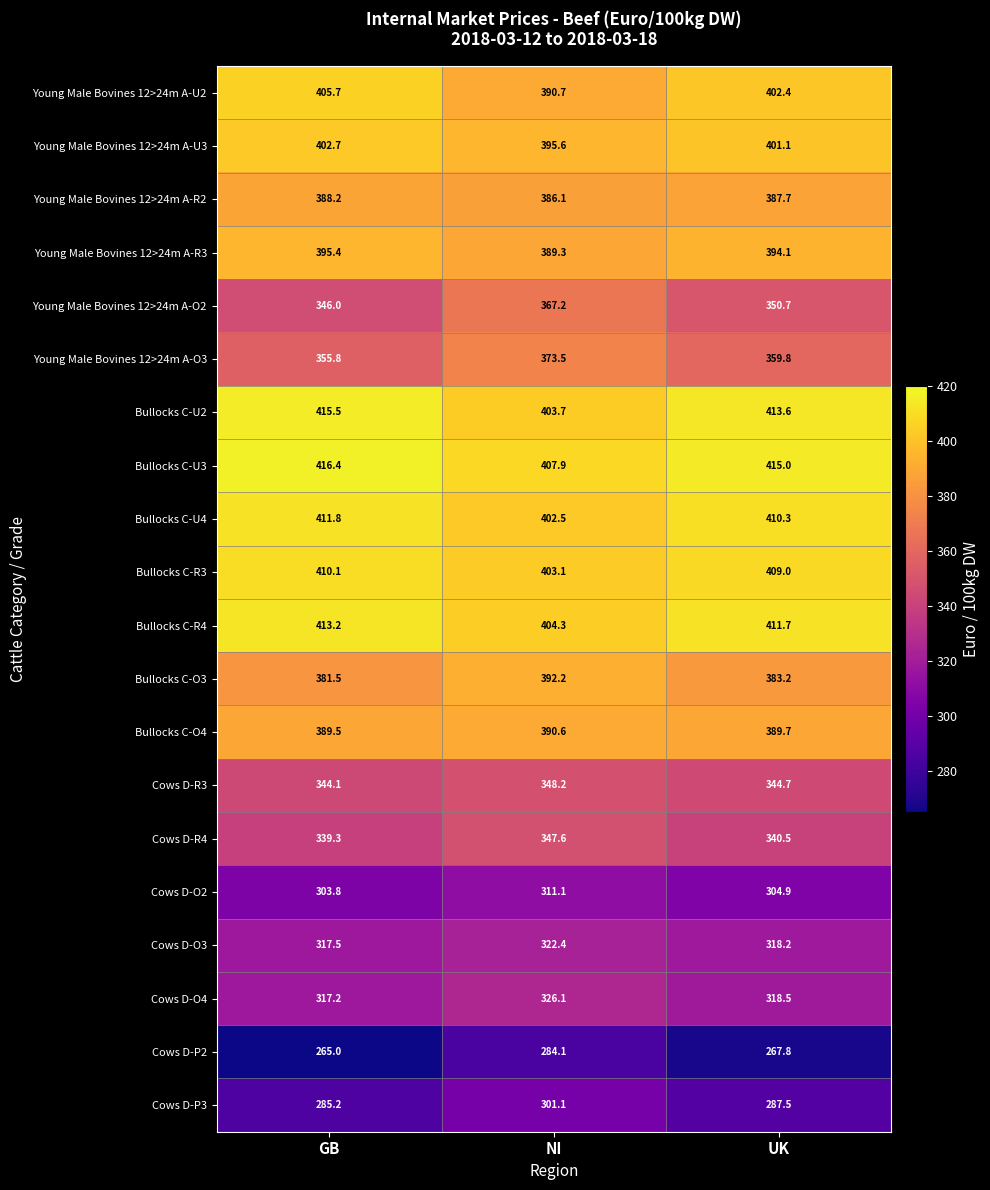

What is the difference between the maximum and minimum values in the Cows D-O3 series?

4.9